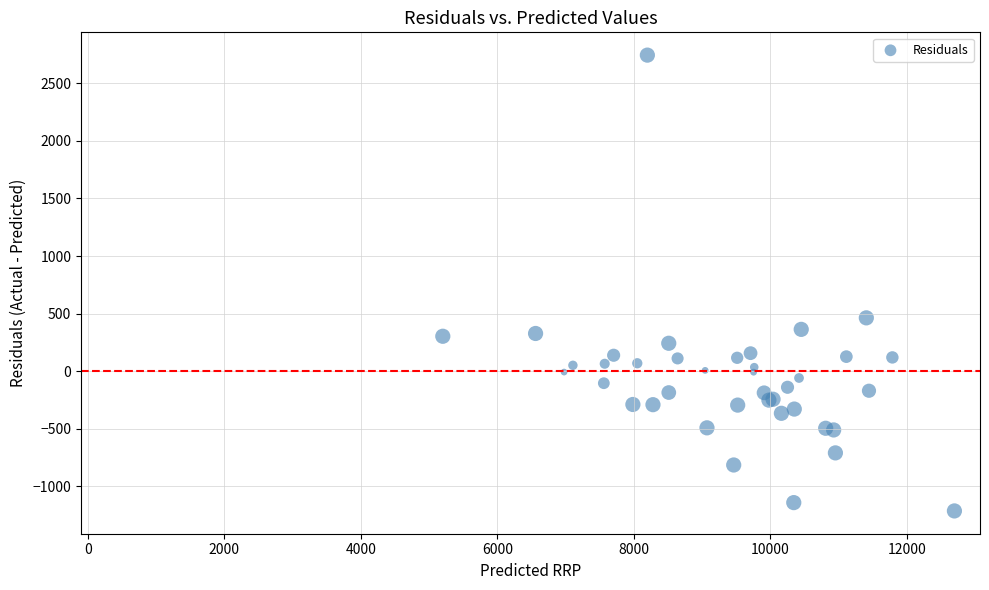

What Y value in the scatter plot is closest to 765?

463.6